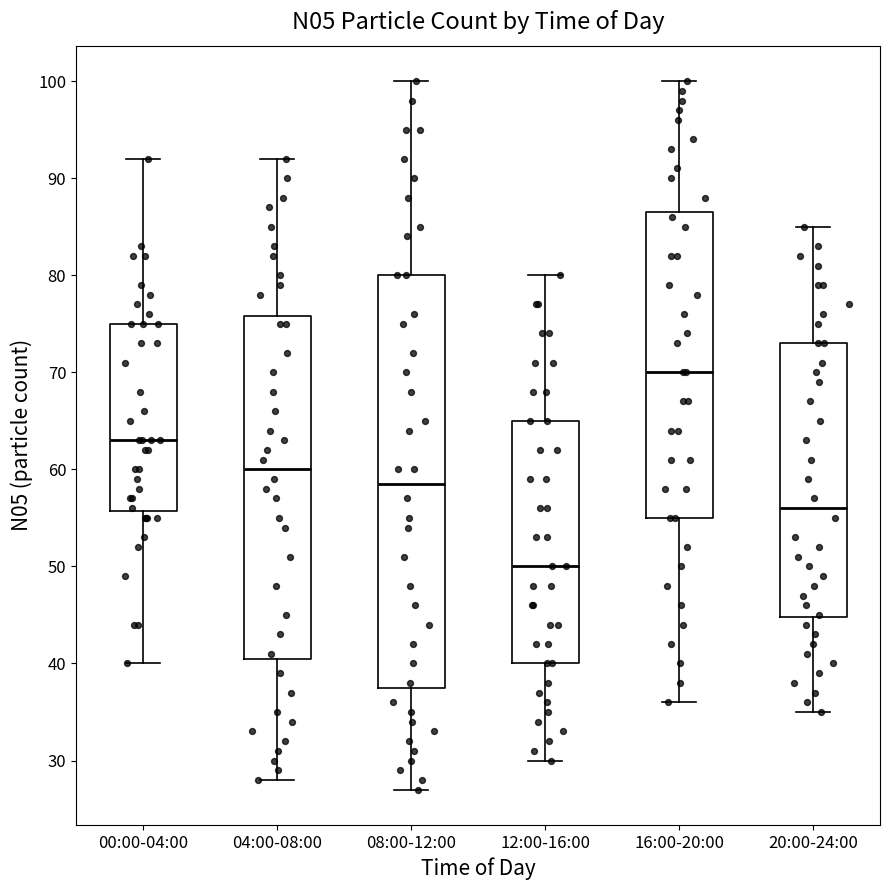

Reading left to right, transcribe this box plot: for each box, give where its median line is, the range the box spans, and where its two whiskers end, as read against the y-axis. The values are not printed on the chart, so give them approximately, as read against the axis.

00:00-04:00: median 63, box 56 to 75, whiskers 40 to 92
04:00-08:00: median 60, box 41 to 76, whiskers 28 to 92
08:00-12:00: median 59, box 38 to 80, whiskers 27 to 100
12:00-16:00: median 50, box 40 to 65, whiskers 30 to 80
16:00-20:00: median 70, box 55 to 87, whiskers 36 to 100
20:00-24:00: median 56, box 45 to 73, whiskers 35 to 85